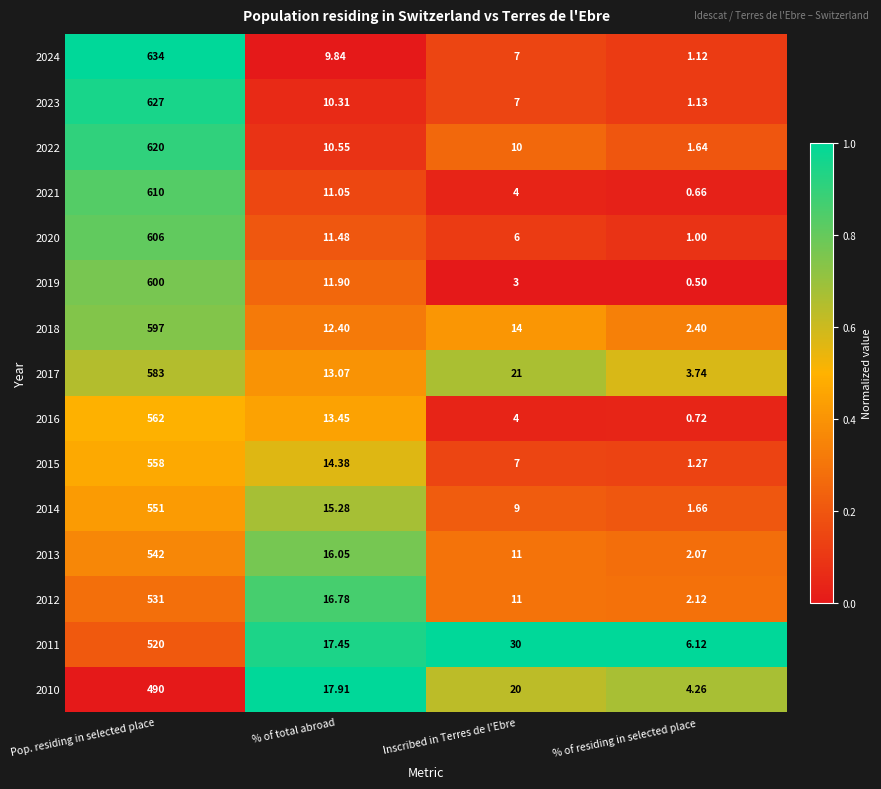

Which label corresponds to the largest value in the chart?

Pop. residing in selected place